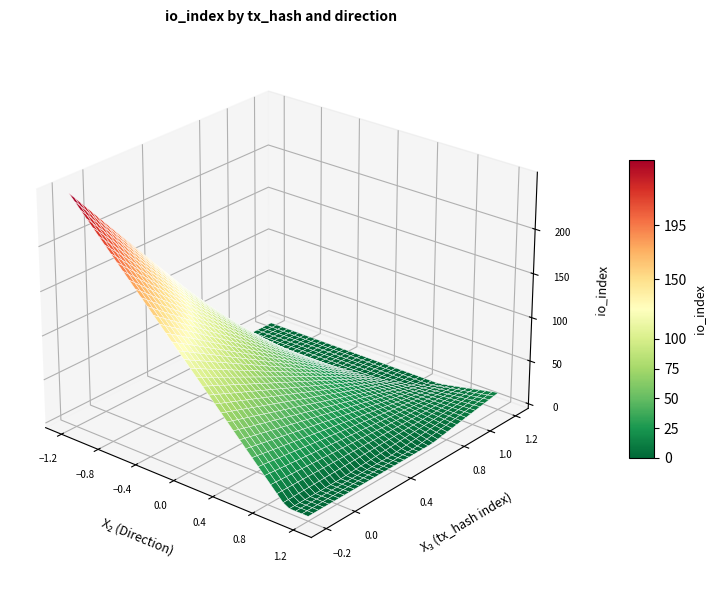

Which has a higher value, io_index or direction?

io_index